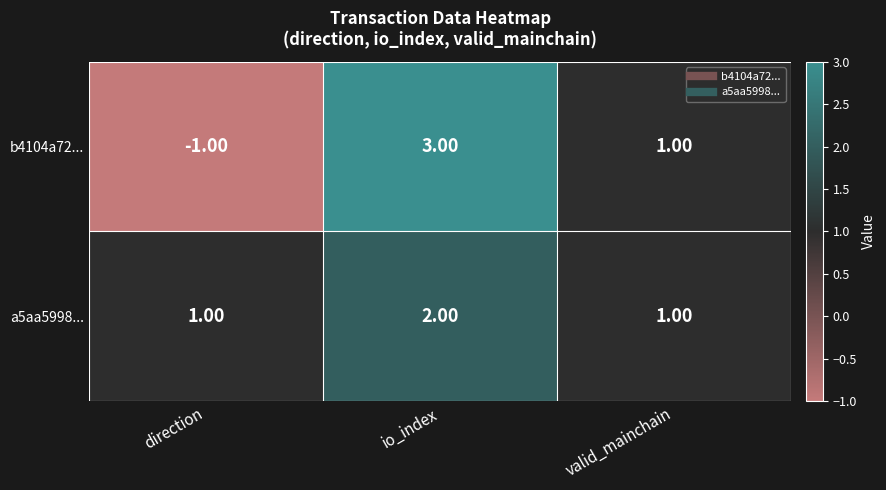

How many data points does each series have?

3